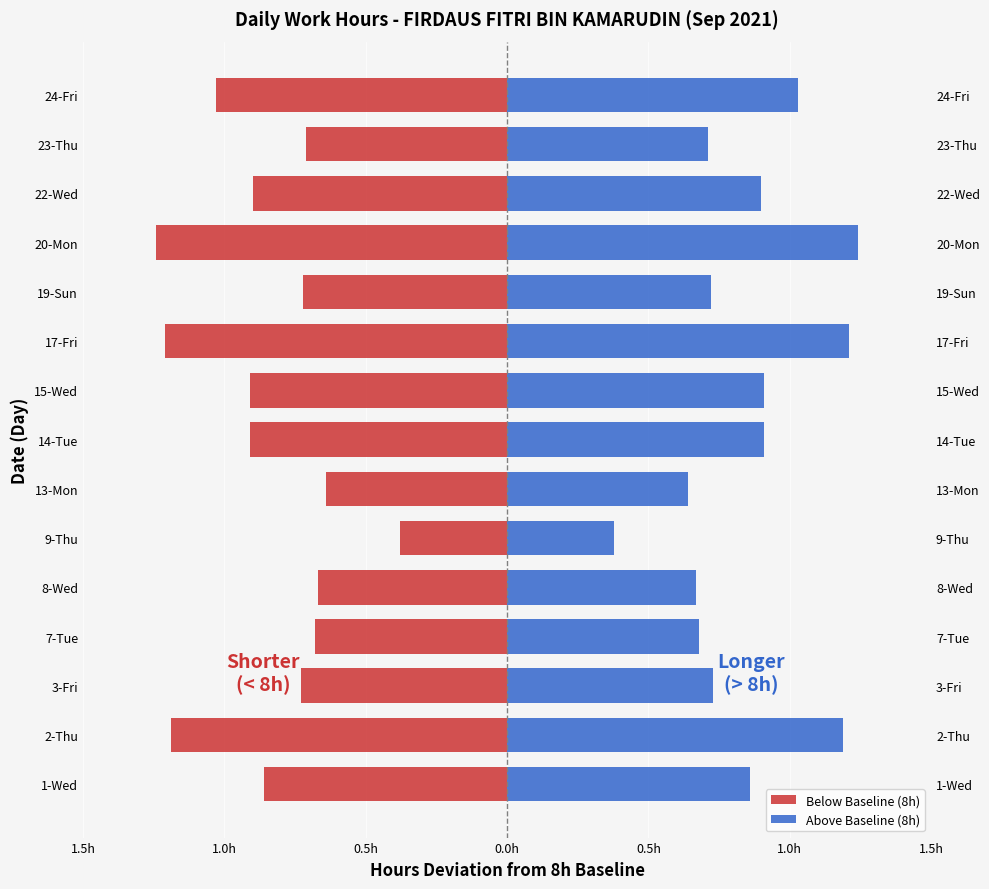

True or false: Below Baseline (8h) has a value of -0.4 at 22-Wed.

False